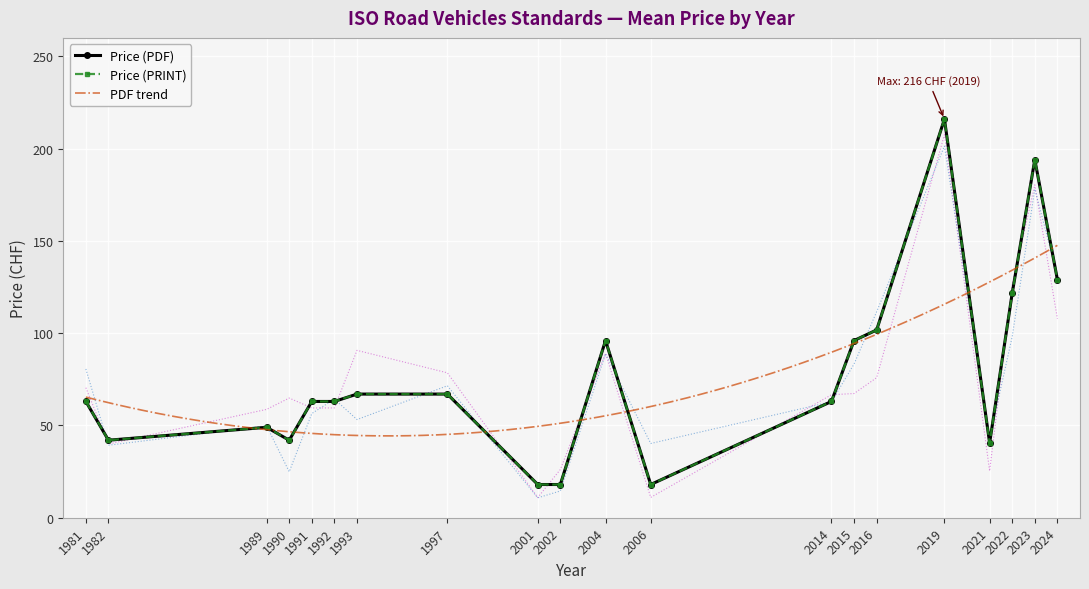

Which series changed the most between 2014 and 2024?

Price (PDF)